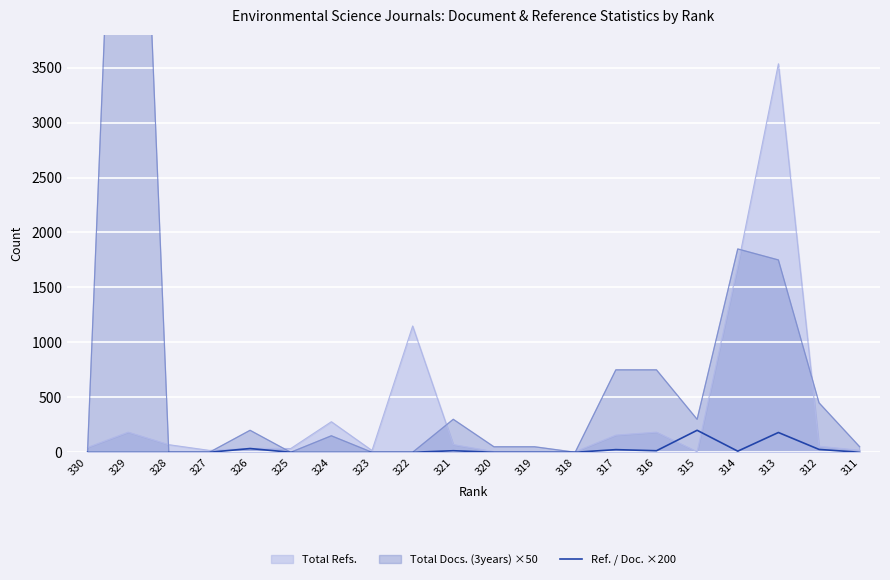

True or false: Total Refs. has a value of 6.0 at 320.

True